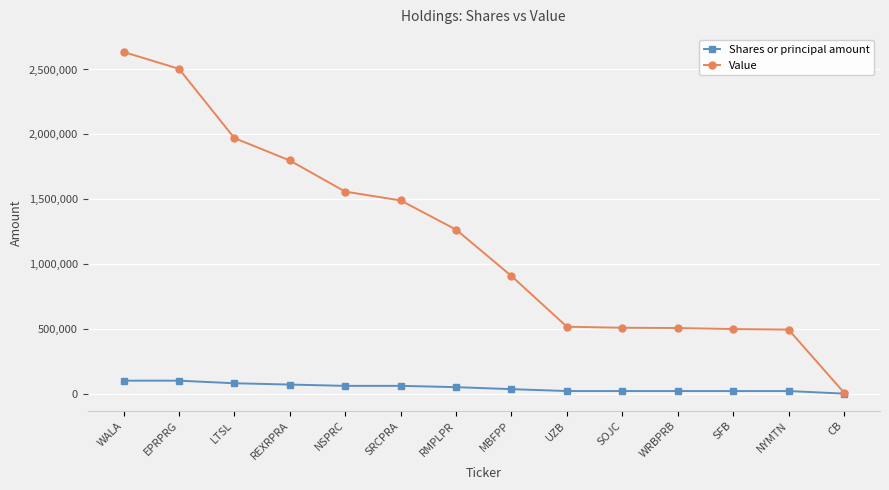

What is the value of the Value point at the 6th from the left?

1490000